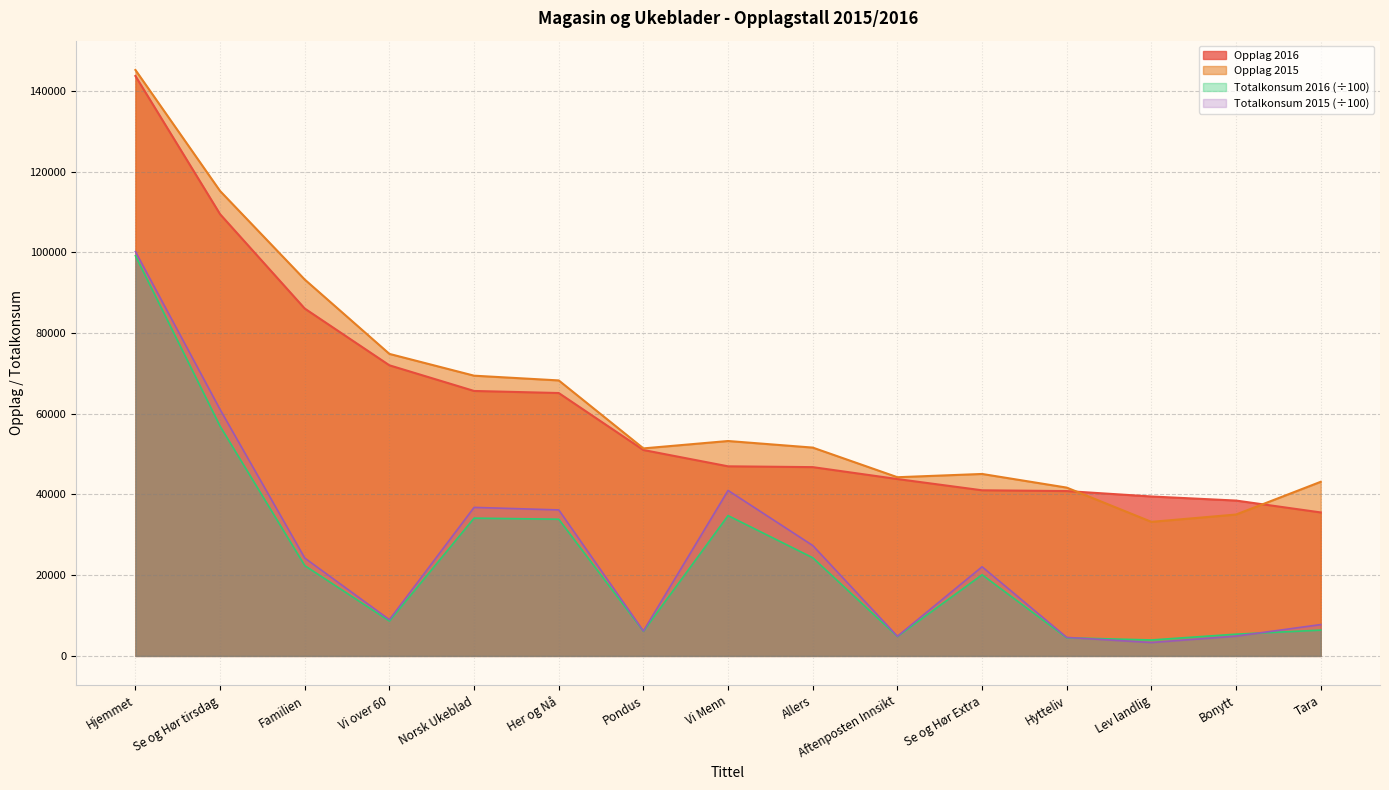

True or false: Opplag 2016 and Totalkonsum 2015 cross at least once.

False